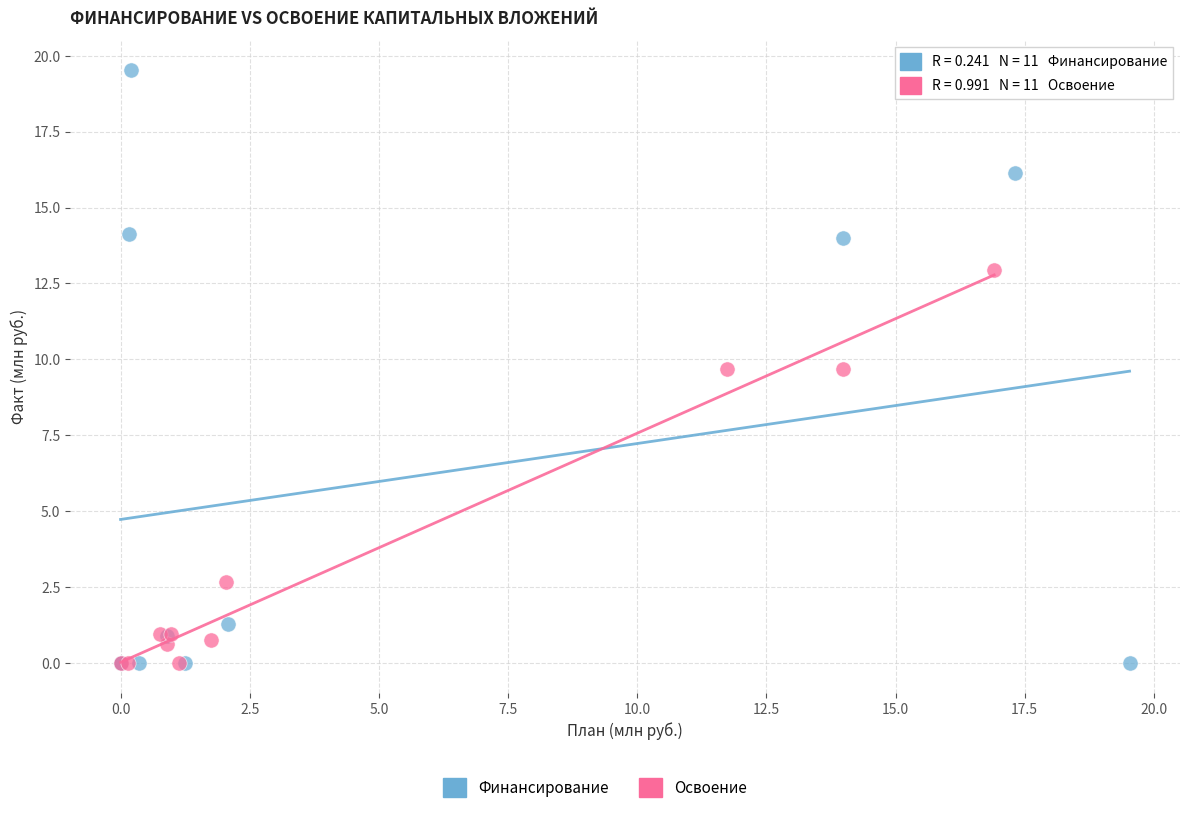

Which series has the widest spread of Y values?

Финансирование